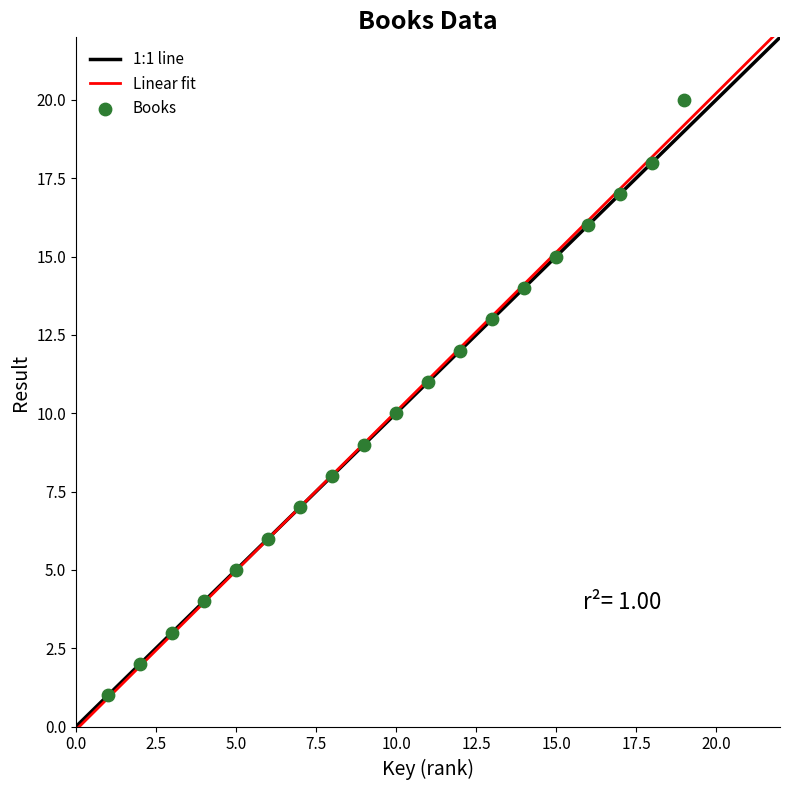

What is the range of Y values (max minus min)?

19